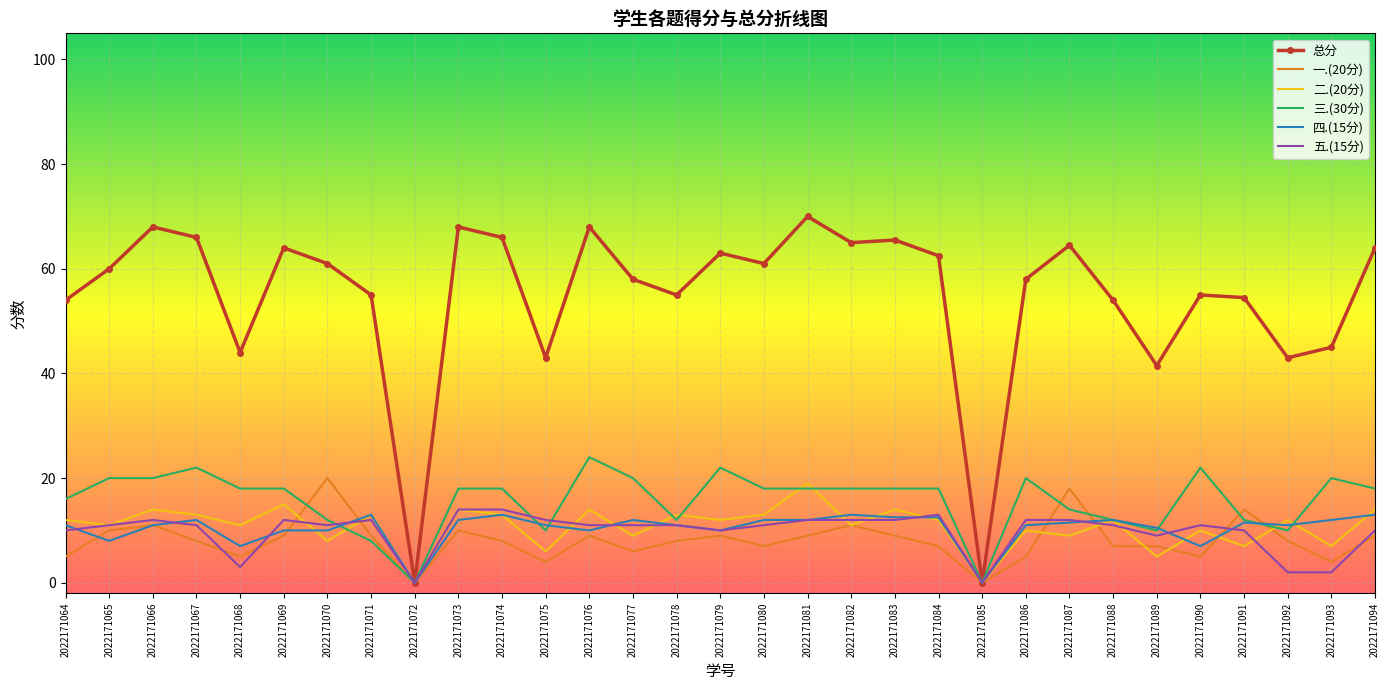

What are all the series names shown in the legend?

总分, 一.(20分), 二.(20分), 三.(30分), 四.(15分), 五.(15分)